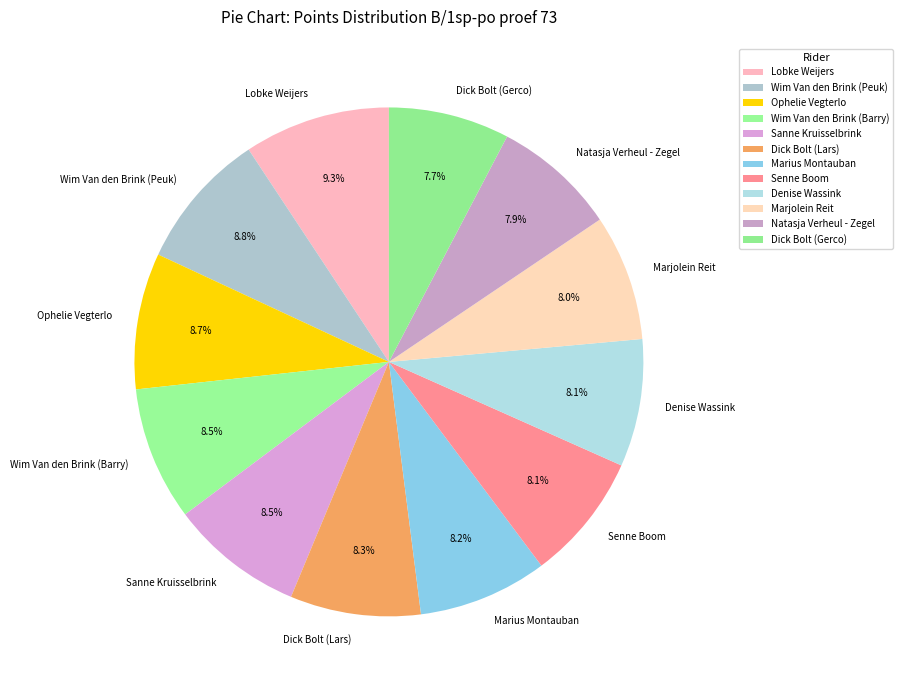

Which category has the biggest portion of the pie?

Lobke Weijers